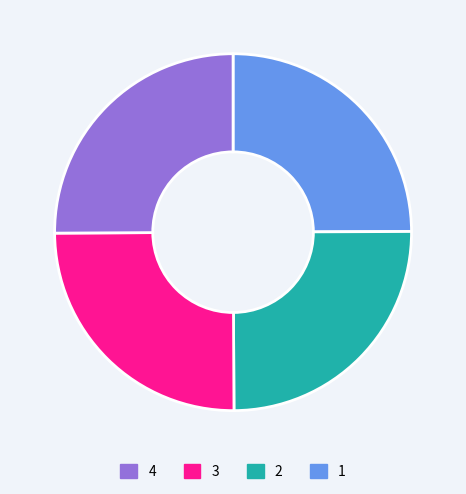

Does any single category account for the majority?

No